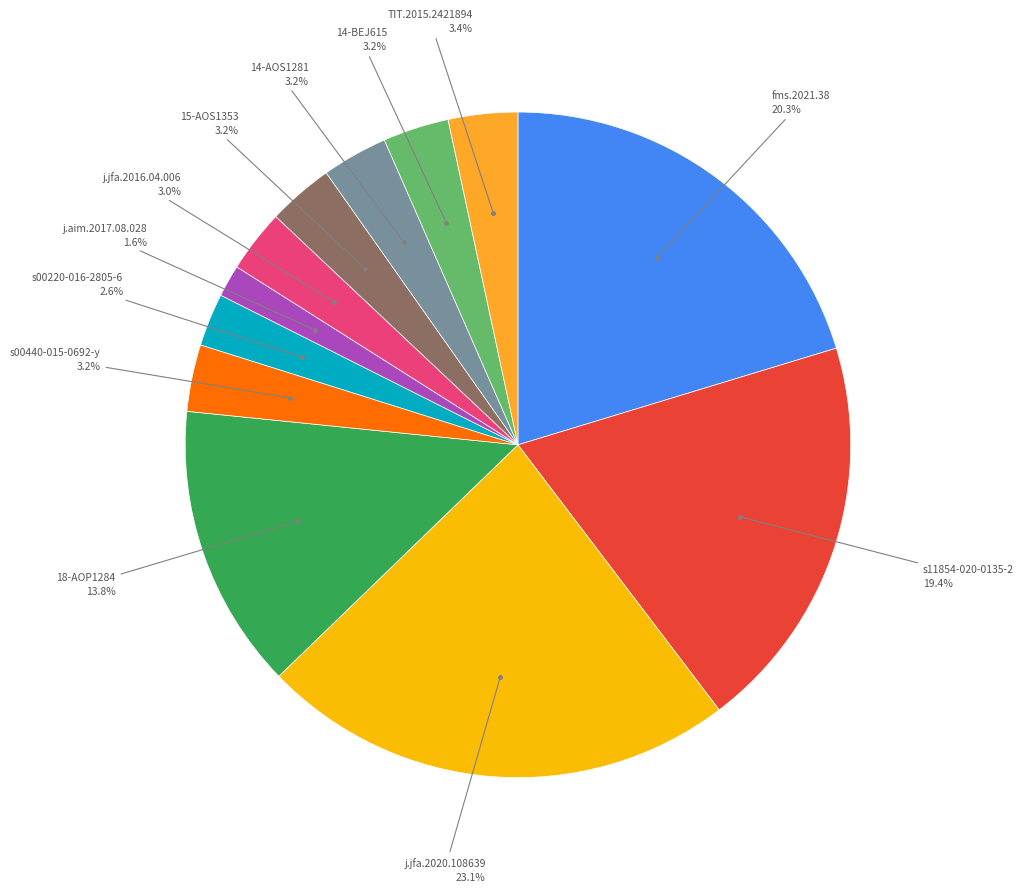

Is there a majority slice in this chart?

No